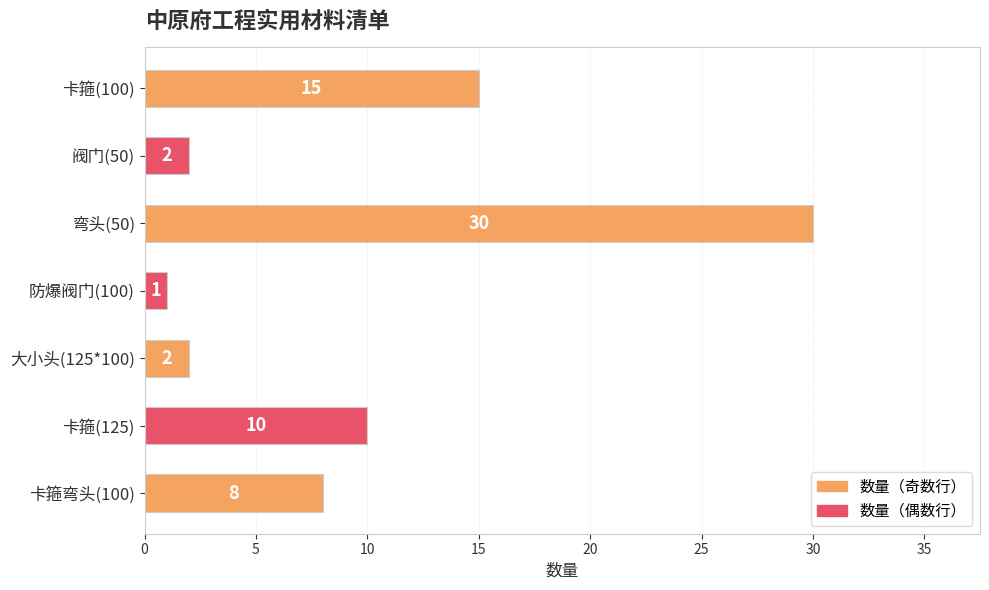

Which has a higher value, 阀门(50) or 卡箍弯头(100)?

卡箍弯头(100)